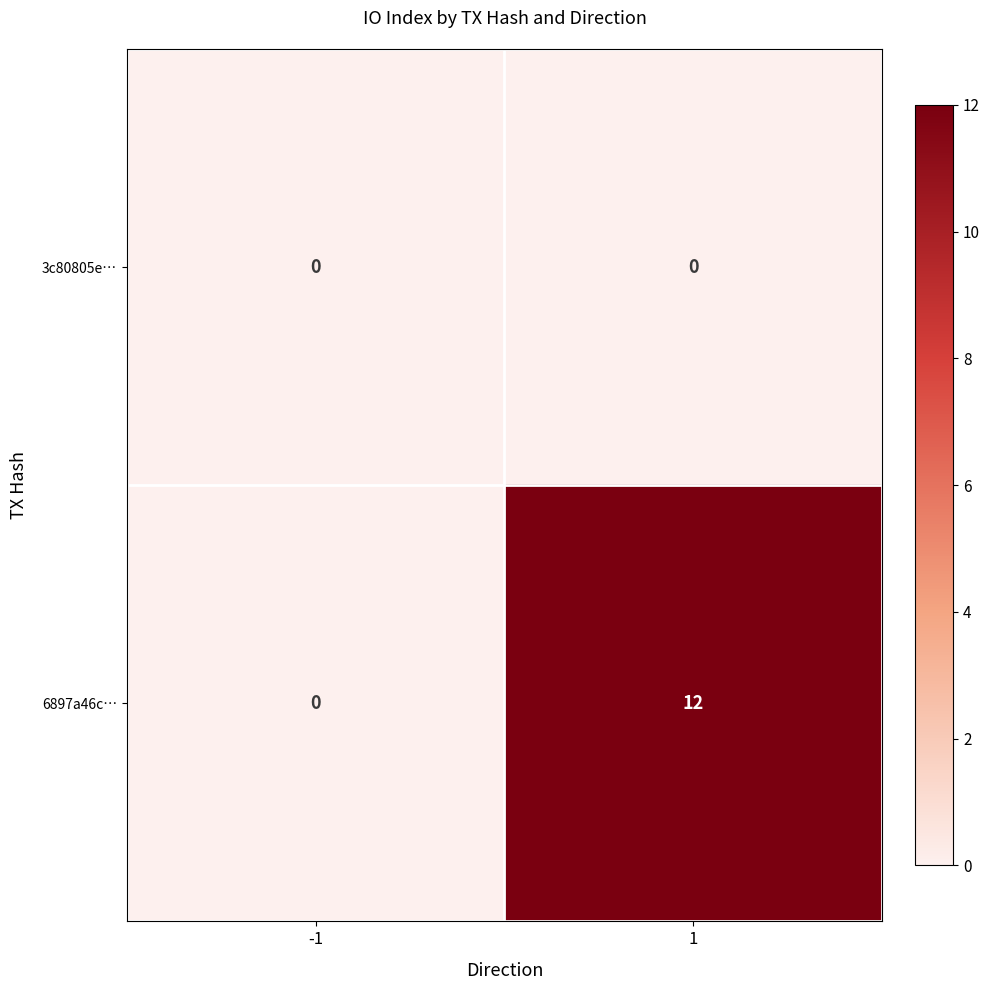

What is the maximum value for 6897a46c…?

12